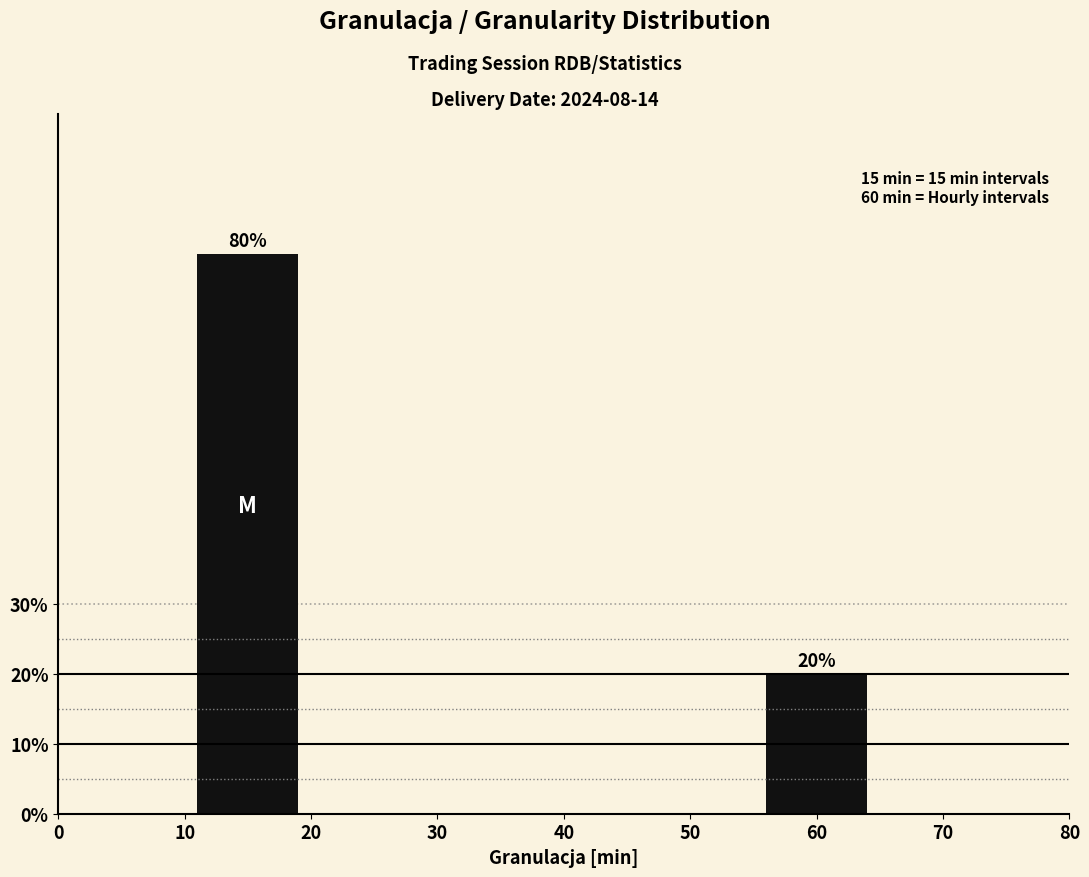

Reading right to left, transcribe all the data shown in this chart.

20	80